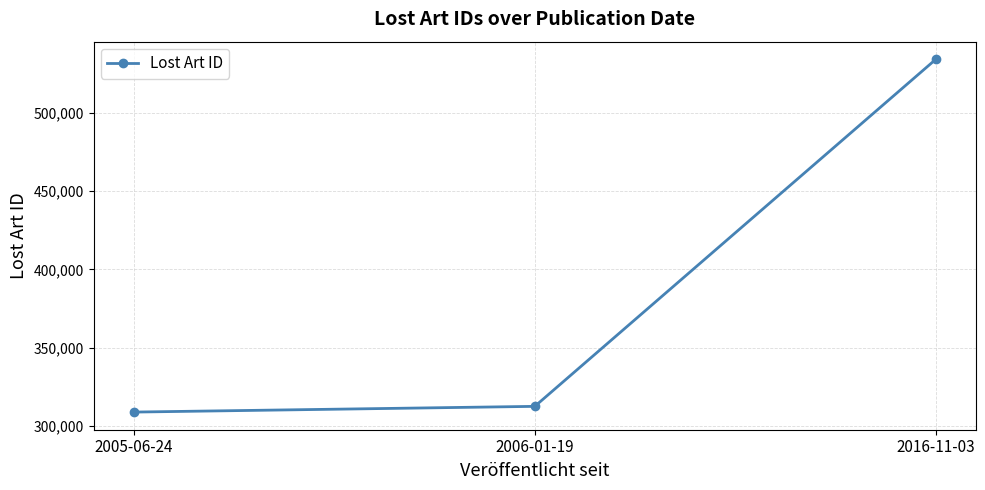

The value at 2006-01-19 is 81680. True or false?

False